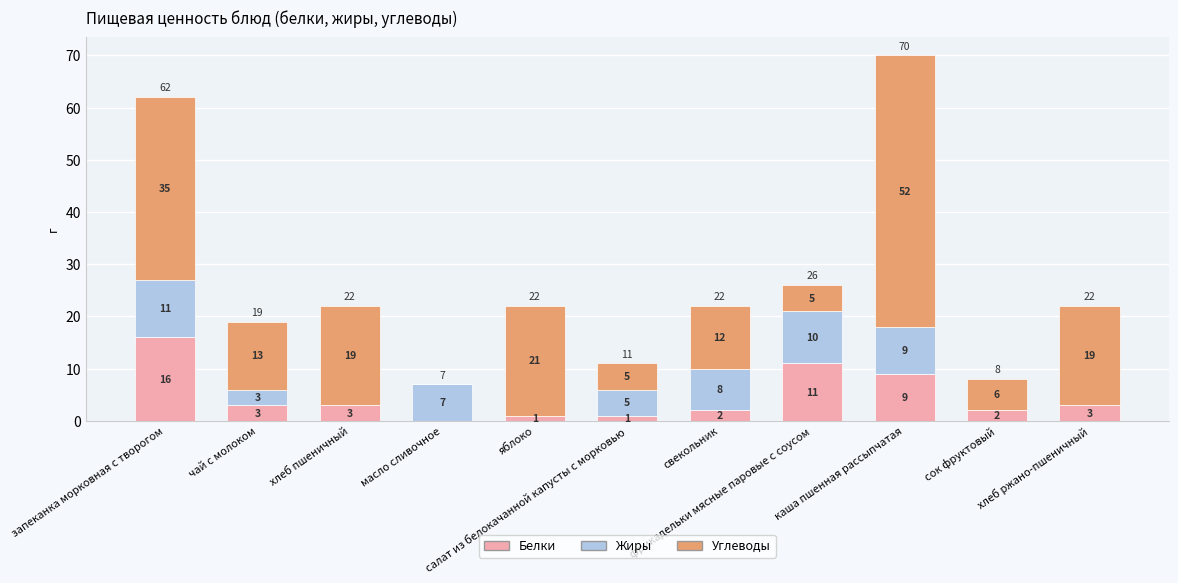

What are all the series names shown in the legend?

Белки, Жиры, Углеводы